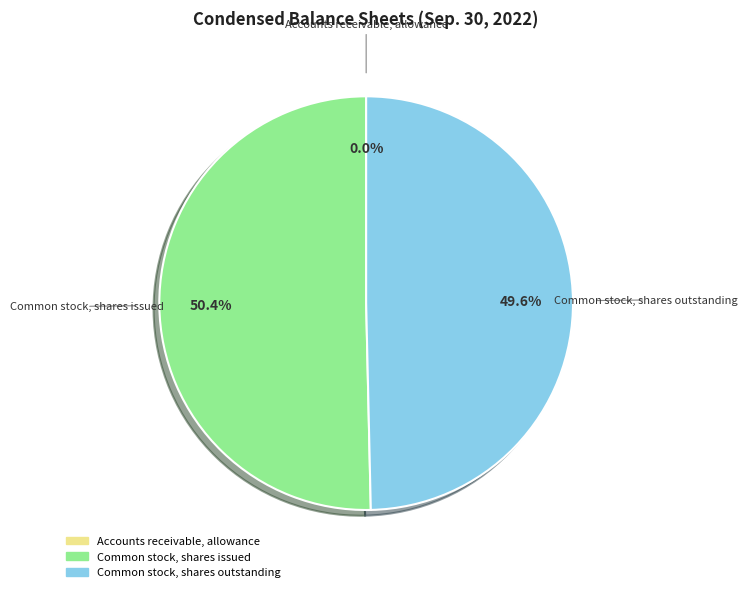

Which category accounts for the majority?

Common stock, shares issued